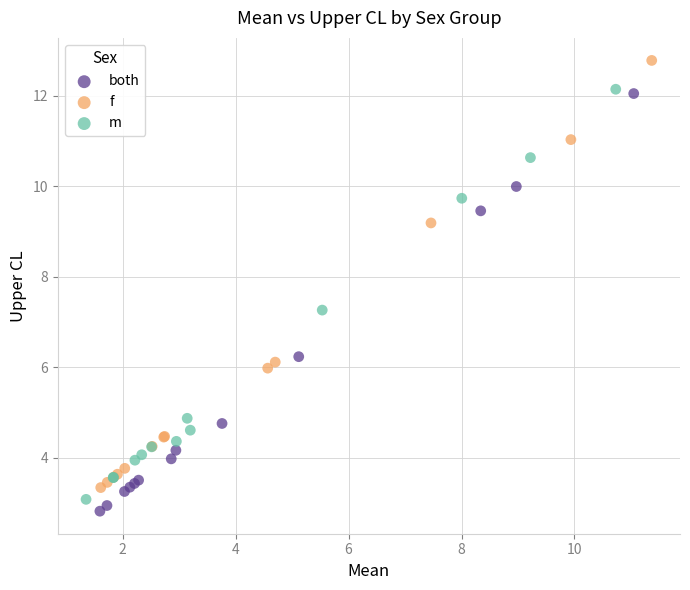

Which series contains the highest Y value?

f